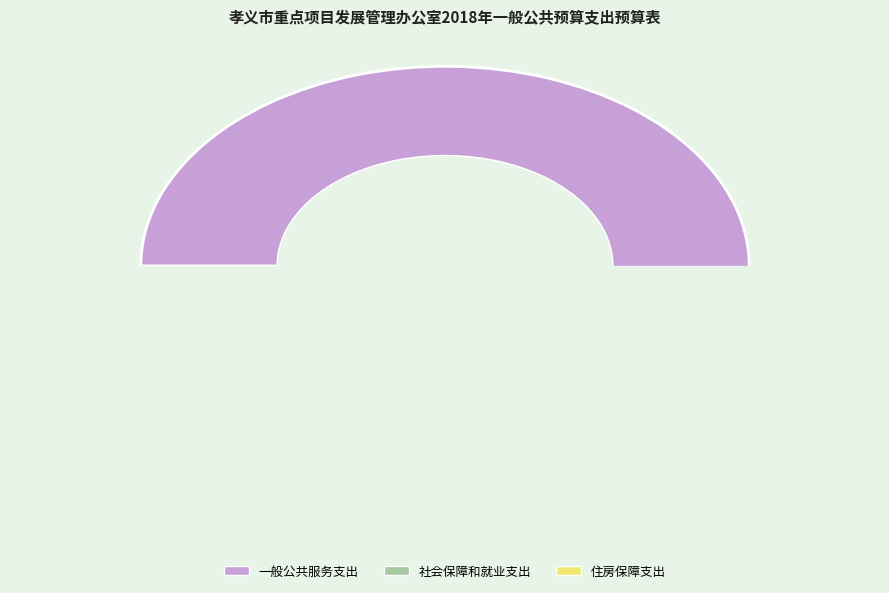

Between 住房保障支出 and 社会保障和就业支出, which is larger?

社会保障和就业支出